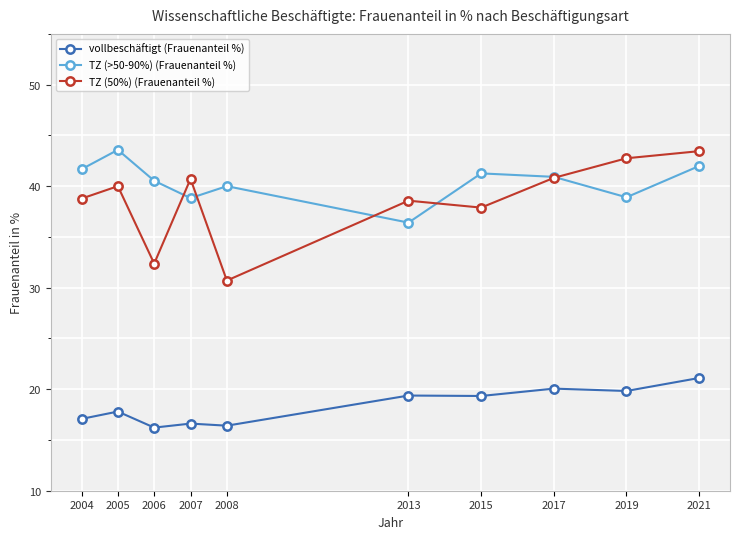

What is the spread (max minus min) of values at 2007?

24.1